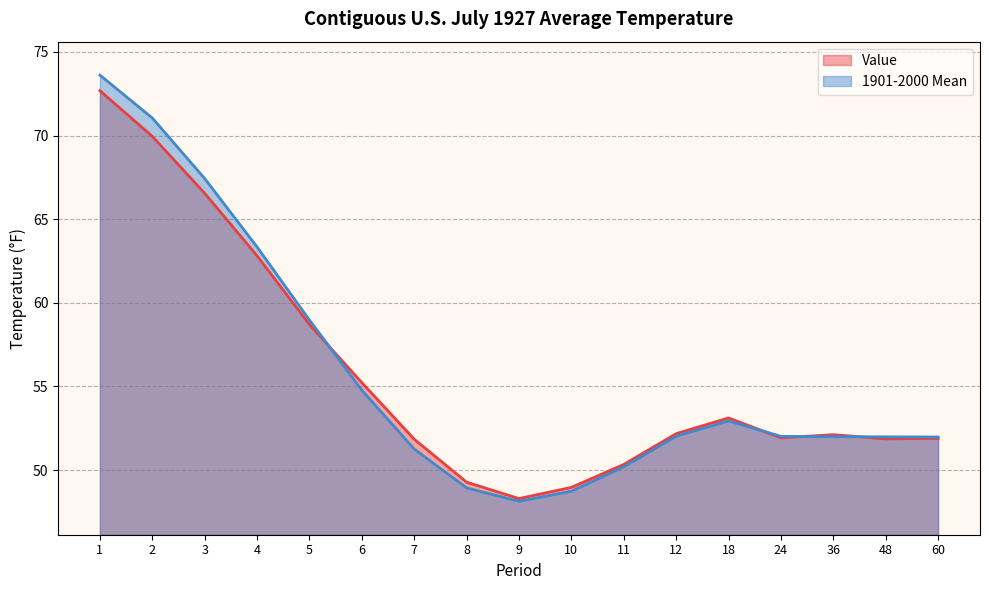

How many interior local valleys does the Value series have?

3